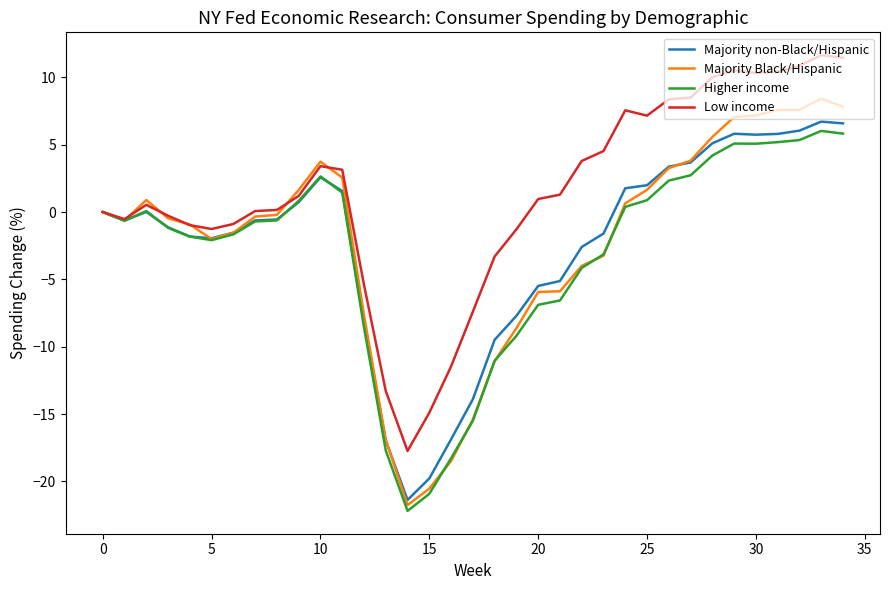

Which series has the largest total across all categories?

Low income